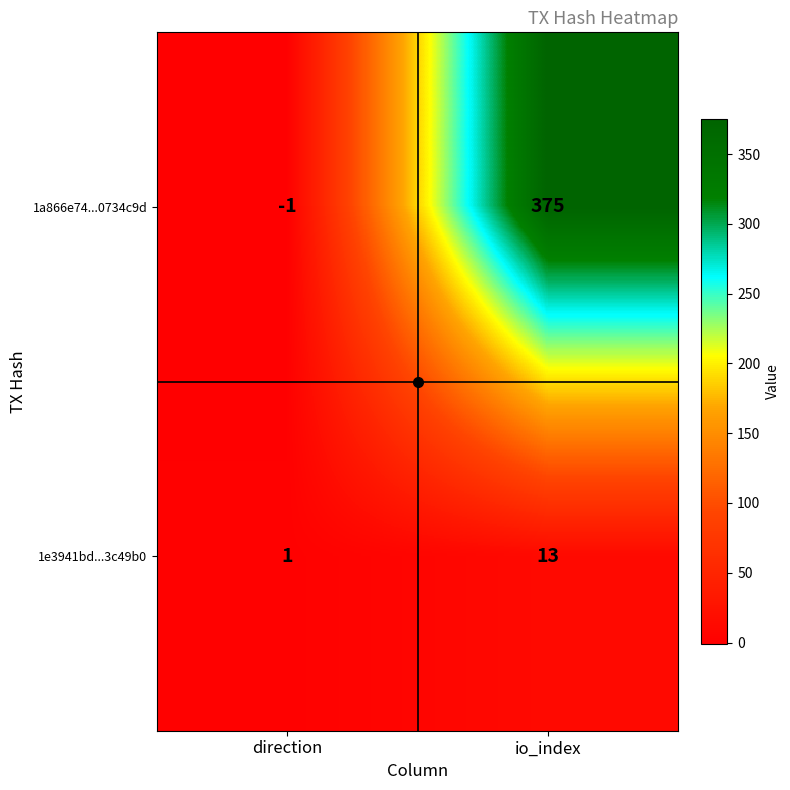

Rank the series at io_index from lowest to highest value.

1e3941bd...3c49b0, 1a866e74...0734c9d